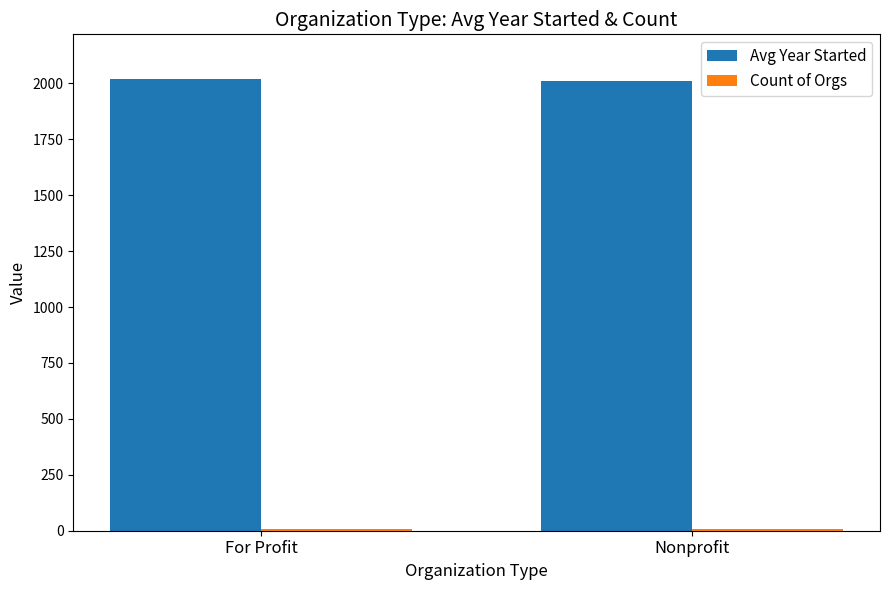

Is it true that Avg Year Started equals 2017.7 at For Profit?

True